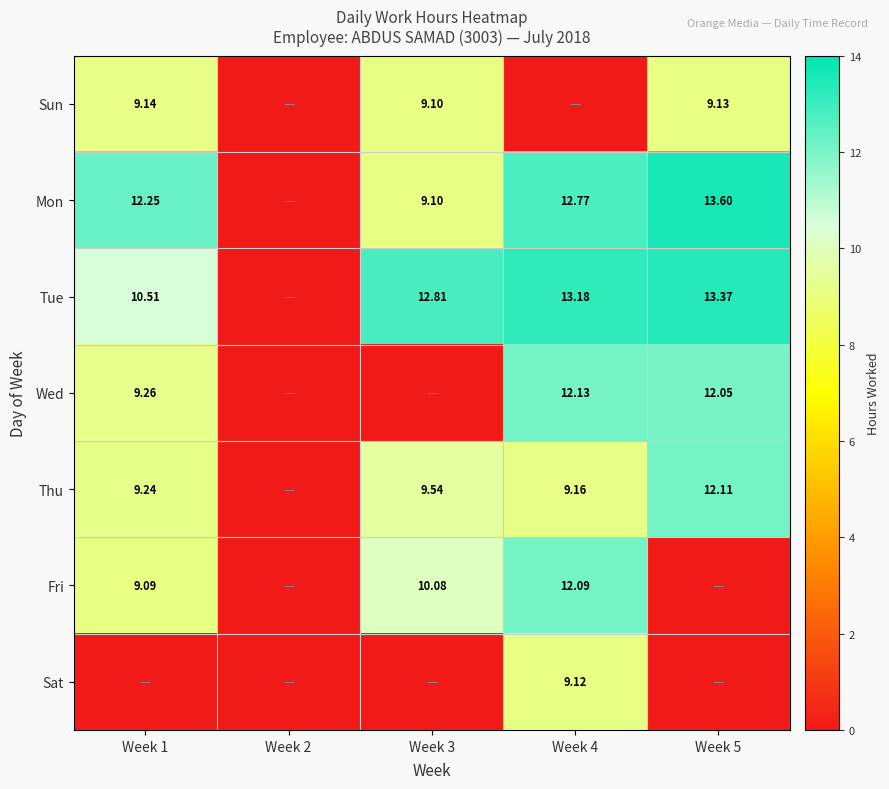

What is the total value across all series at Week 4?

68.5